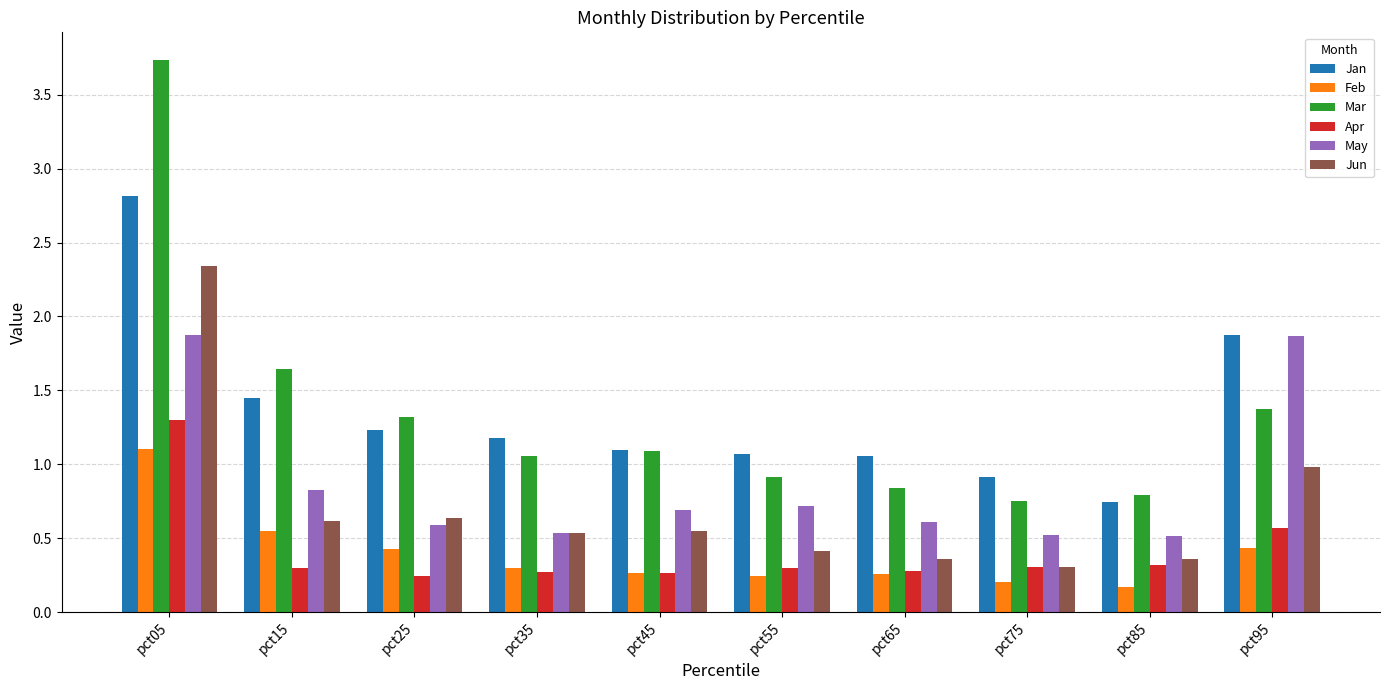

Between pct15 and pct65, which series saw the biggest shift?

Mar